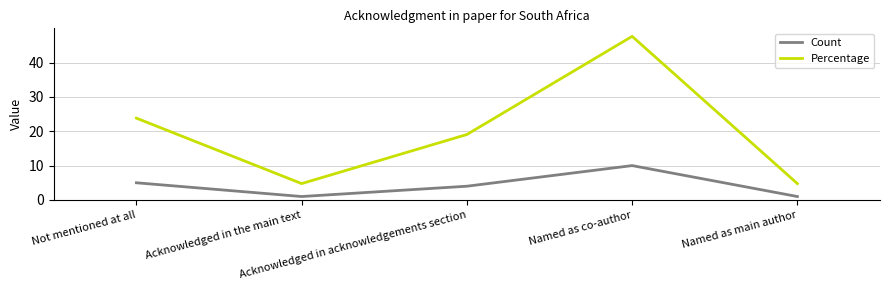

What is the difference between the maximum and second lowest values in the Count series?

9.0